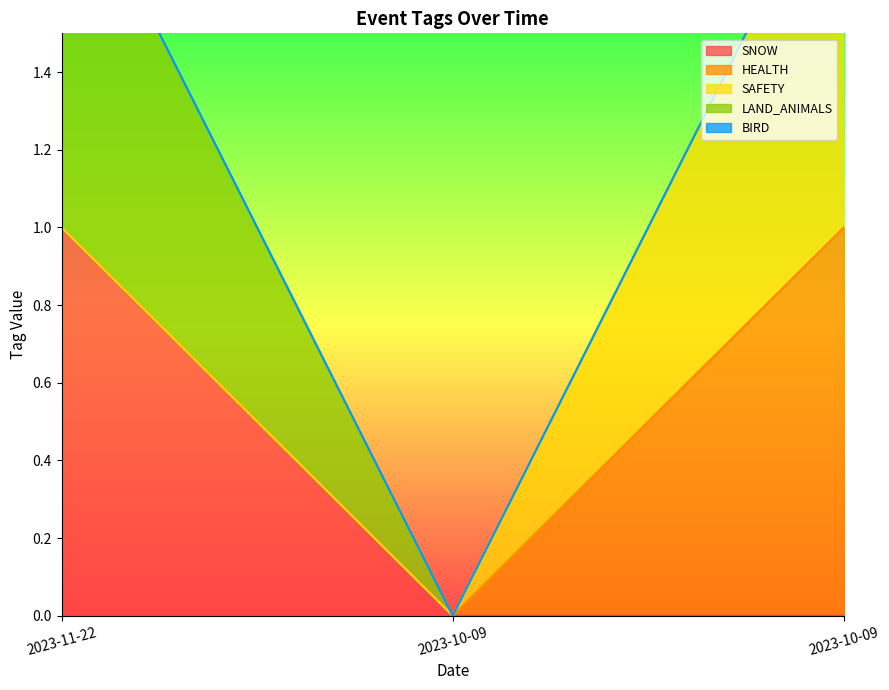

Which category has the highest value in the SNOW series?

2023-11-22